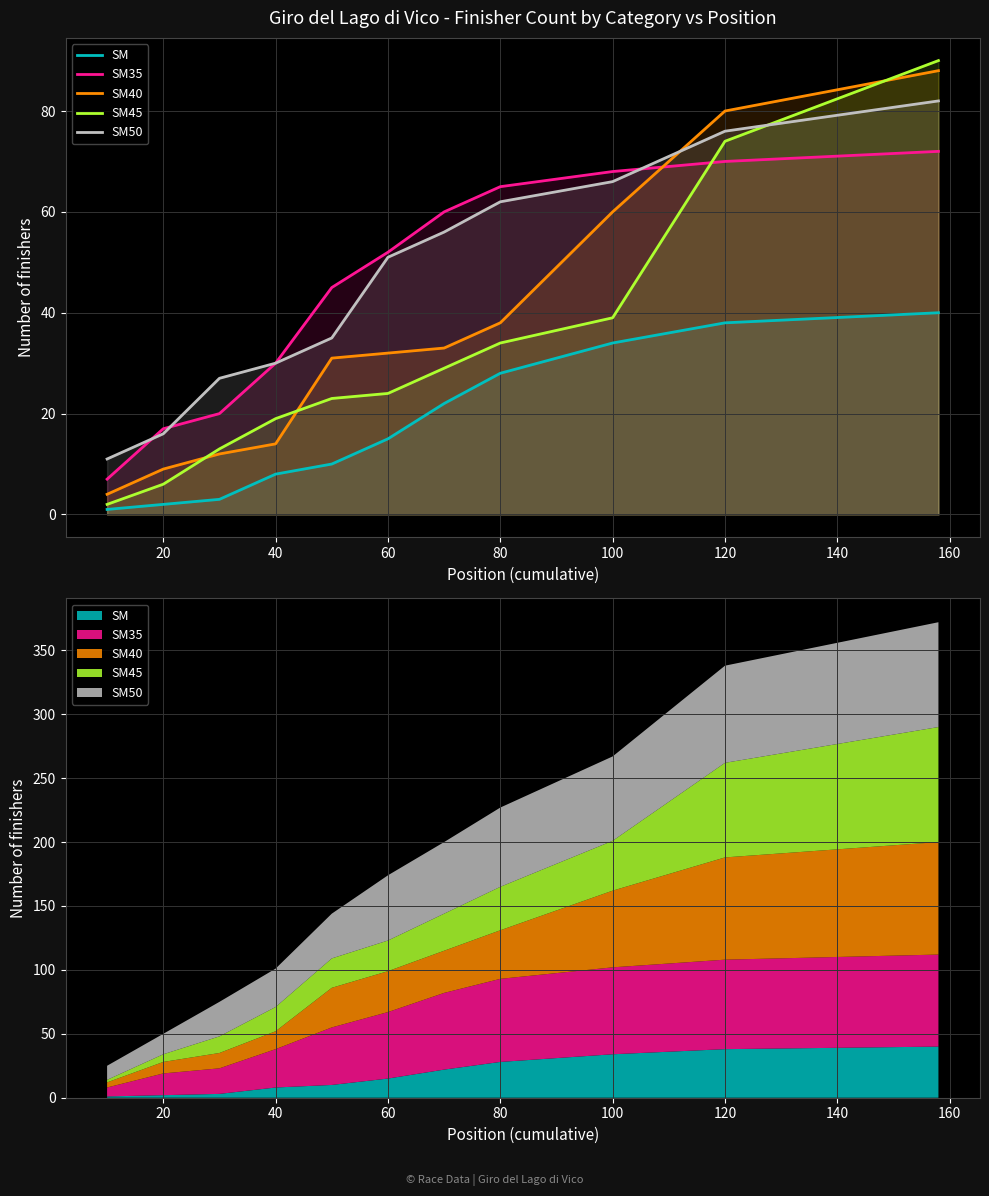

At how many categories does at least one series exceed 50?

6